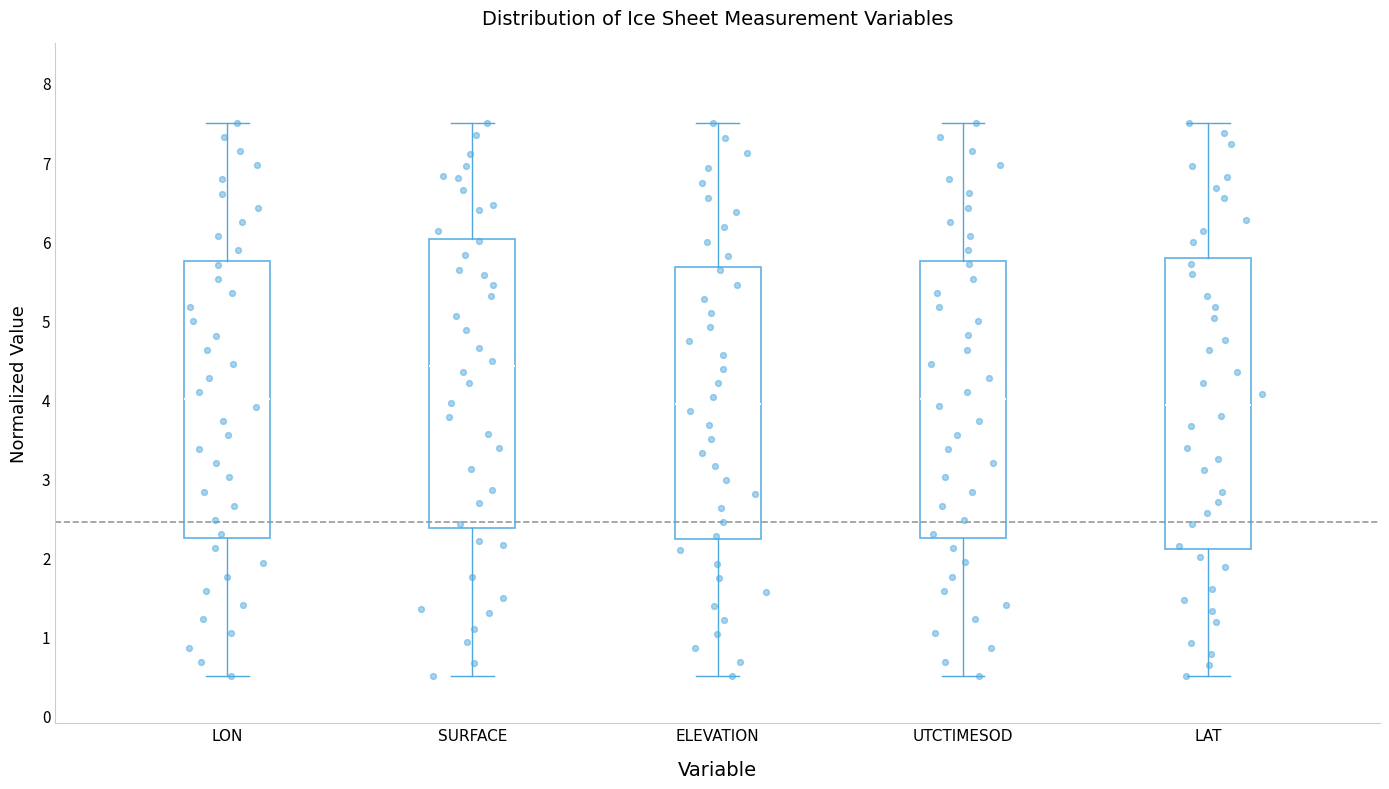

Where does the lower whisker of the box for LAT end on the y-axis? The values are not printed on the chart, so give them approximately, as read against the axis.

0.5